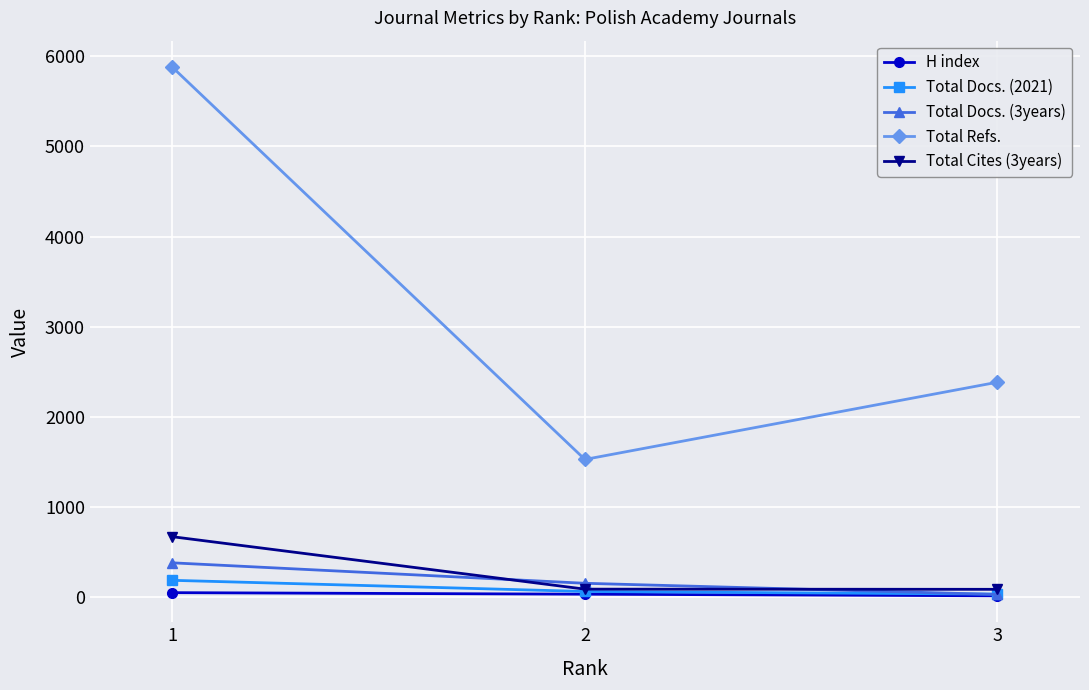

Which series has the largest total across all categories?

Total Refs.